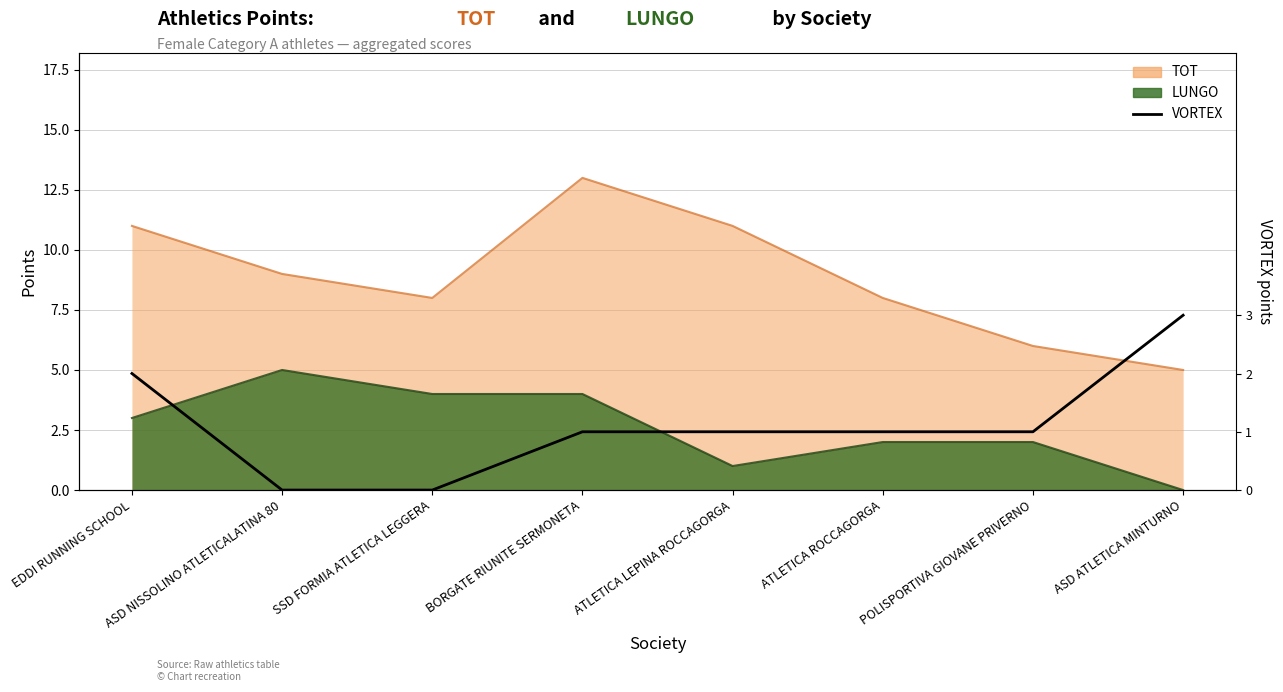

What is the label of the 6th point from the left?

ATLETICA ROCCAGORGA